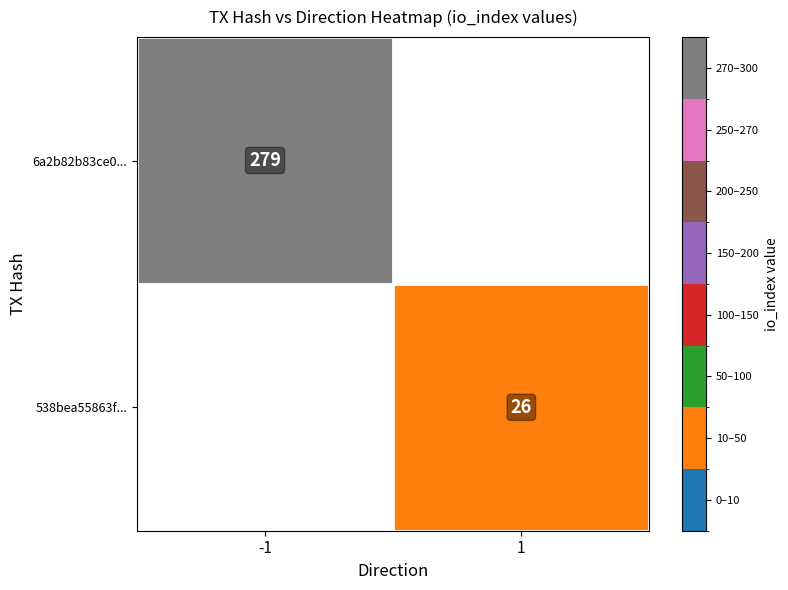

The 6a2b82b83ce0... series shows 69 at -1. True or false?

False